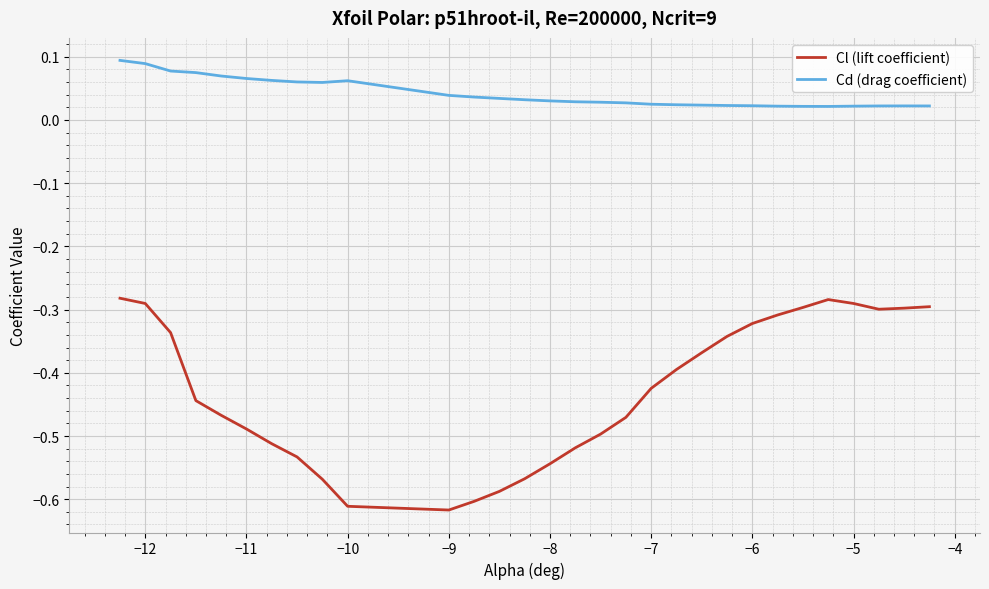

Does the chart have visible grid lines?

Yes